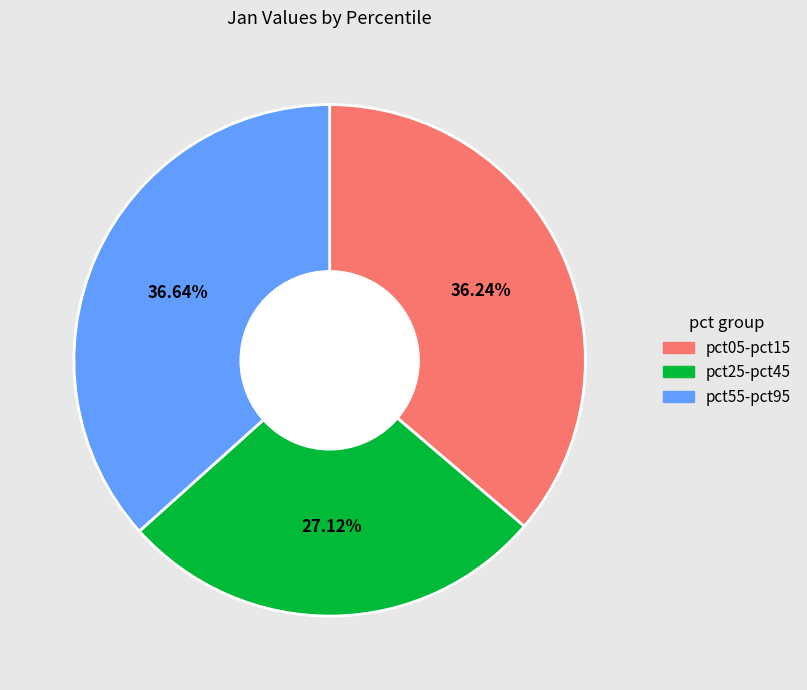

Does any single category account for the majority?

No